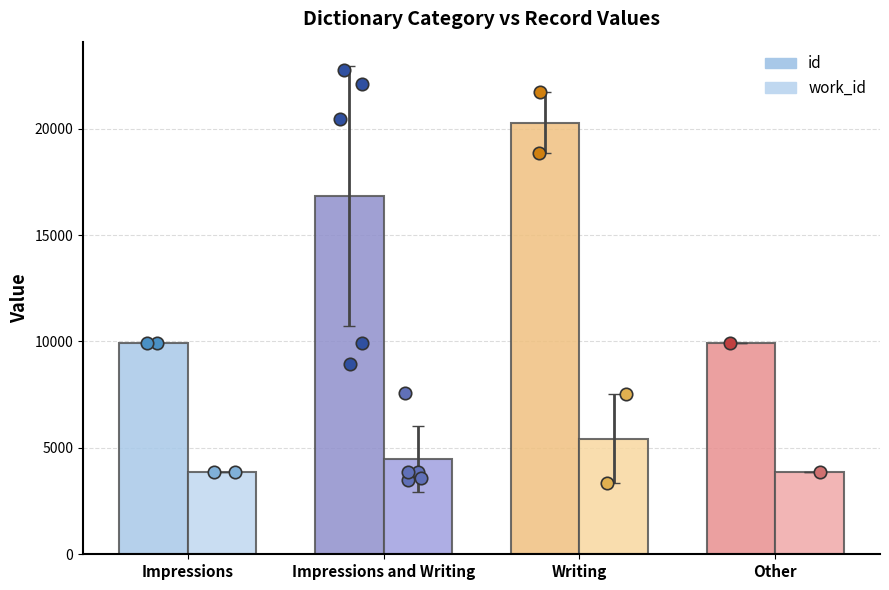

Which series reaches the maximum Y coordinate?

id